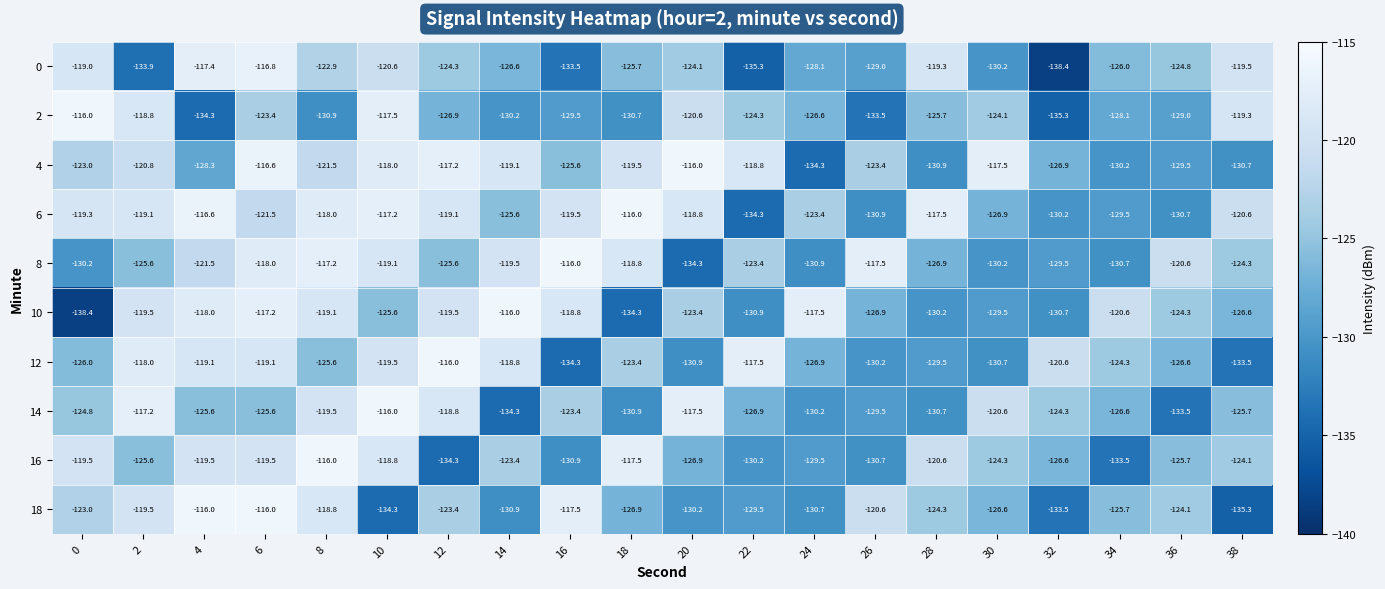

List the labels in order of 4 value, largest first.

20, 6, 12, 30, 10, 22, 14, 18, 2, 8, 0, 26, 16, 32, 4, 36, 34, 38, 28, 24